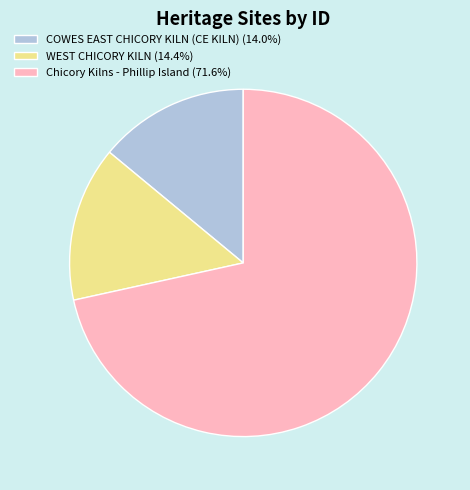

Combined, do COWES EAST CHICORY KILN (CE KILN) (14.0%) and Chicory Kilns - Phillip Island (71.6%) account for over 50%?

Yes